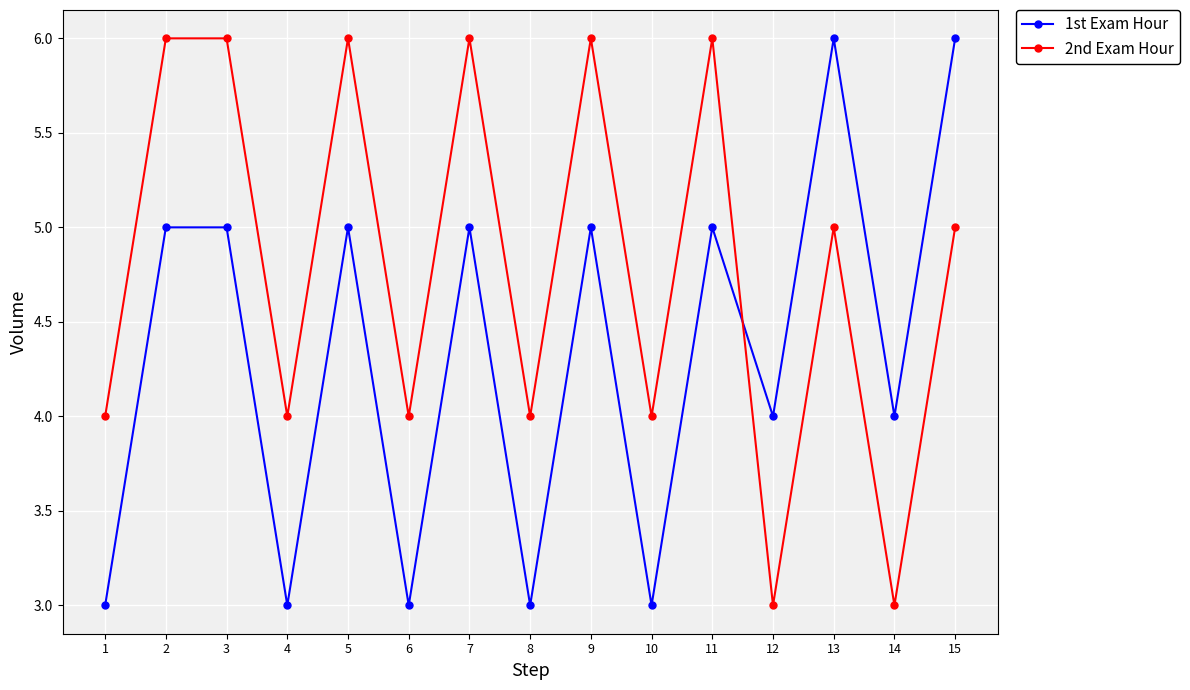

What is the smallest value displayed?

3